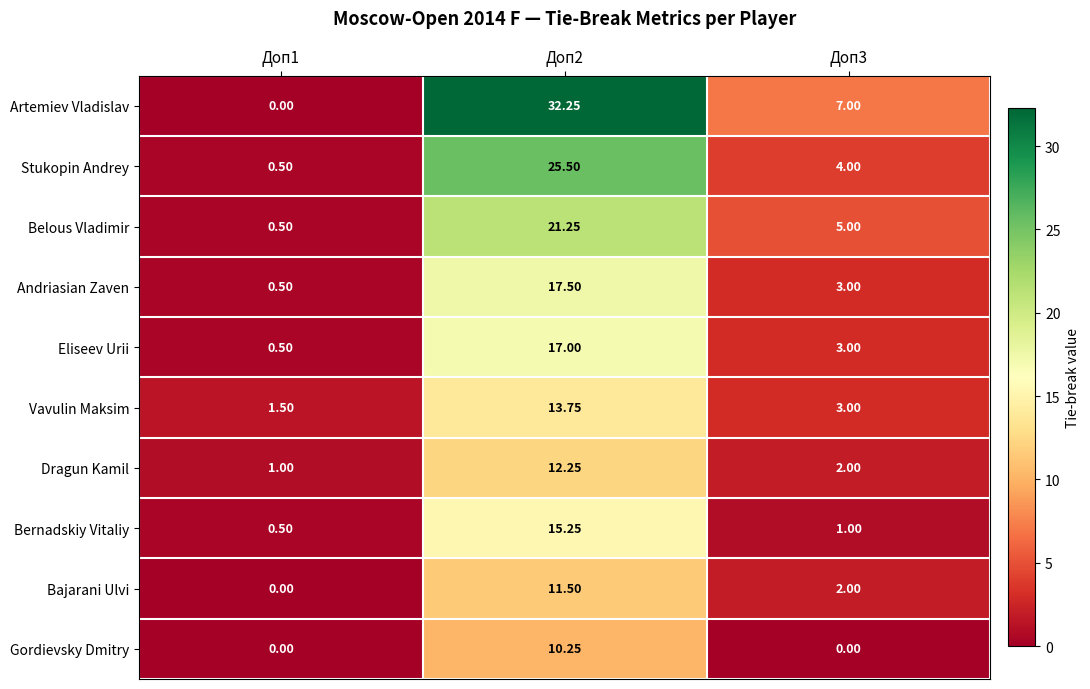

Between Доп2 and Доп3, which series saw the biggest shift?

Artemiev Vladislav